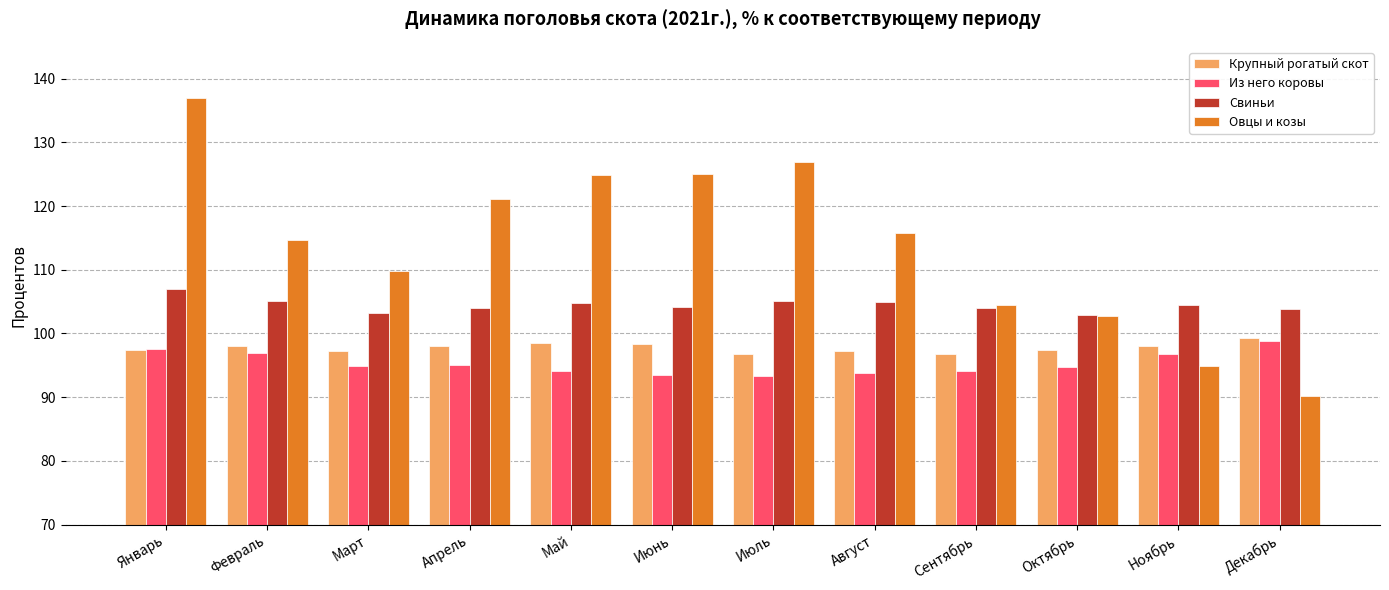

At which label does Овцы и козы first exceed 115?

Январь